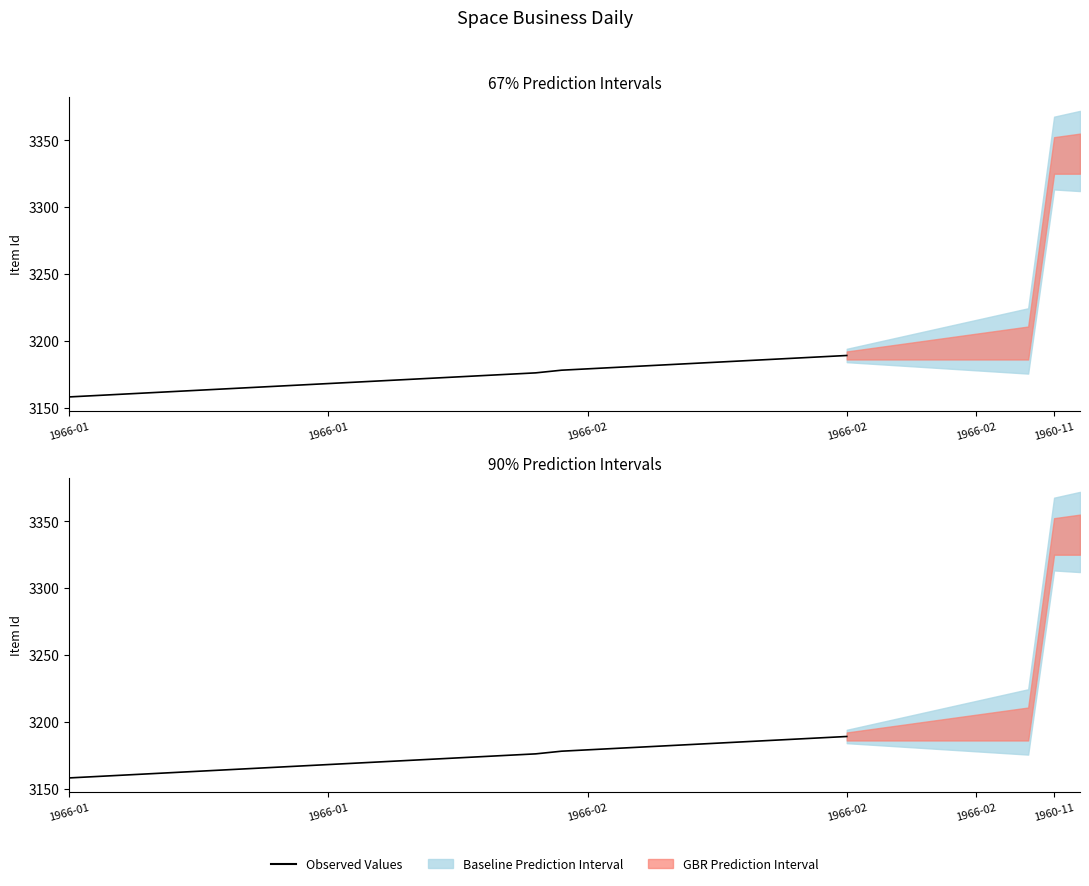

How many data points are less than 3173?

15